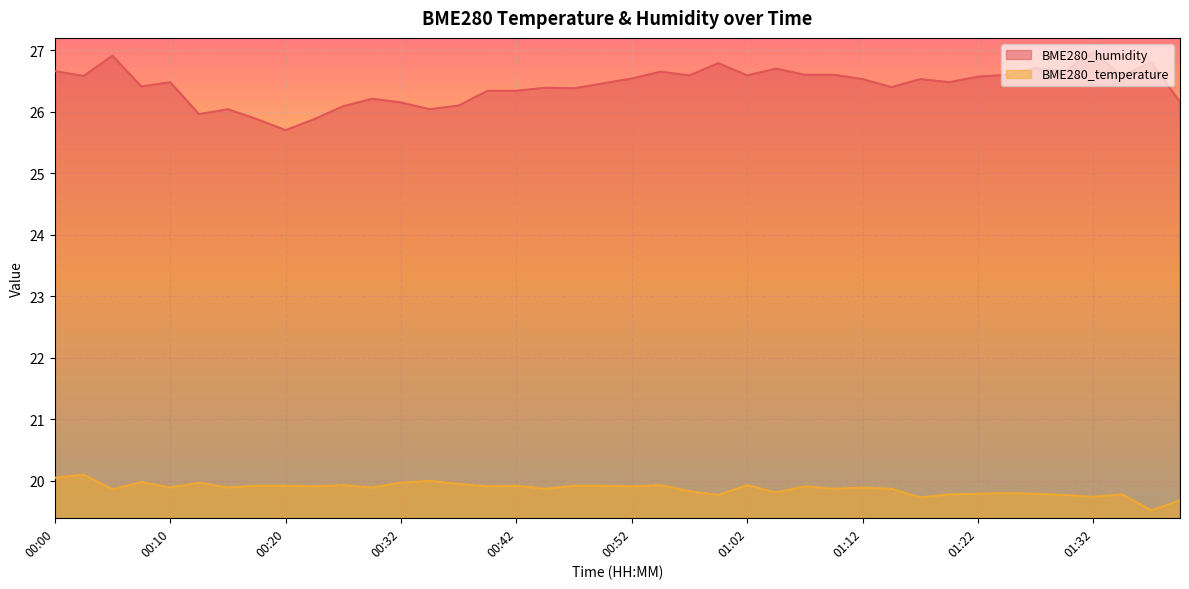

At how many categories does at least one series exceed 21?

40